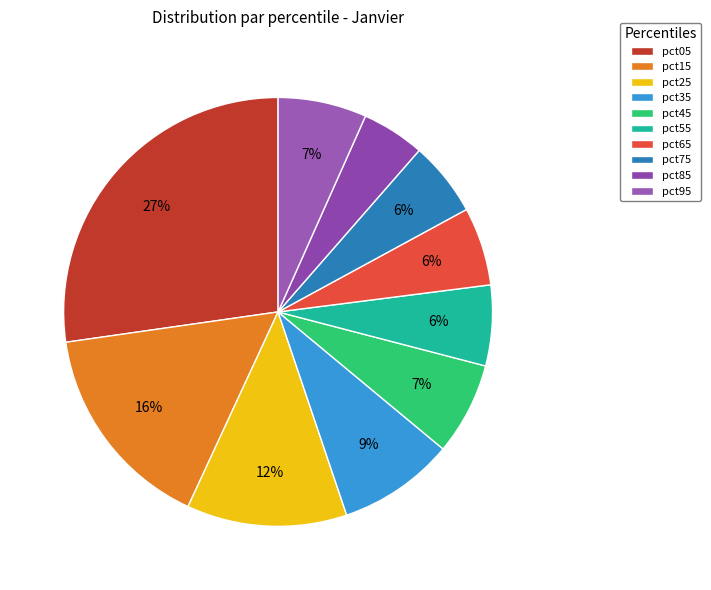

Count the number of slices in the pie.

10